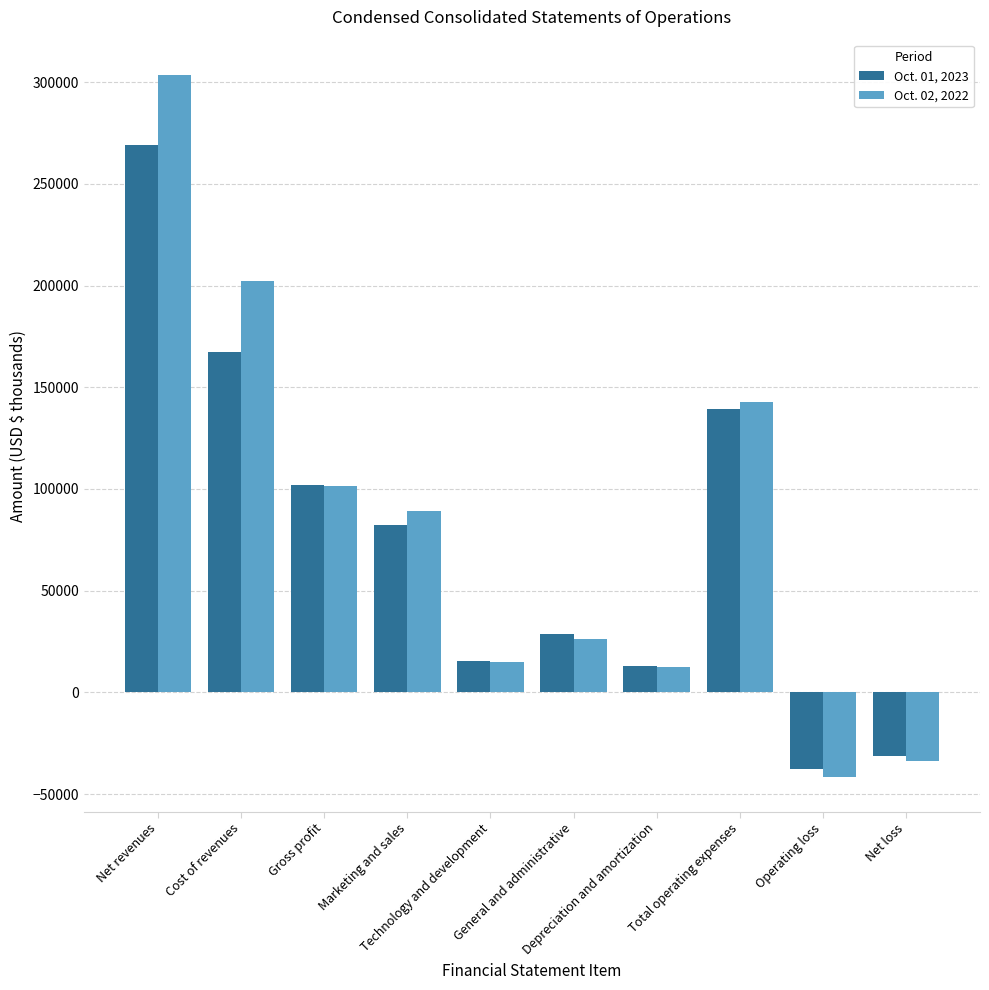

Which label corresponds to the smallest value in the chart?

Operating loss